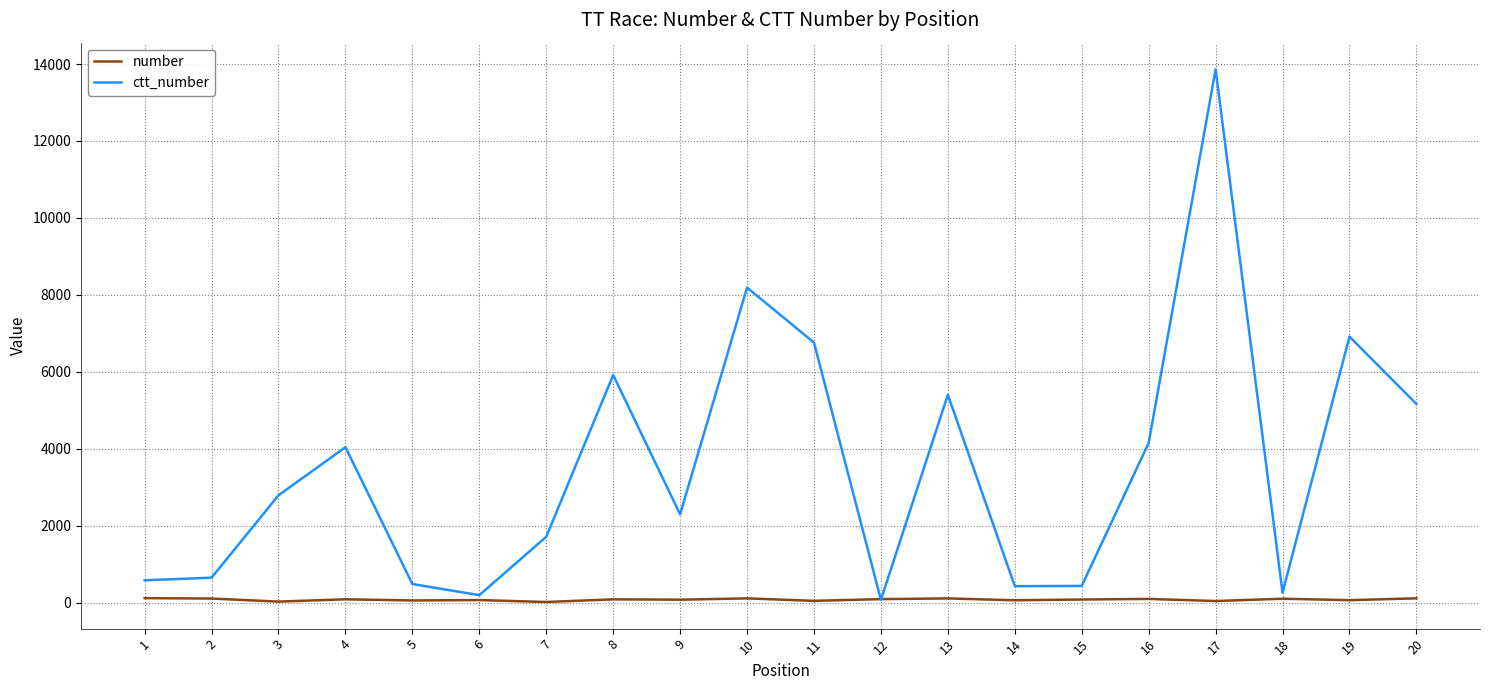

Which series changed the most between 3 and 6?

ctt_number